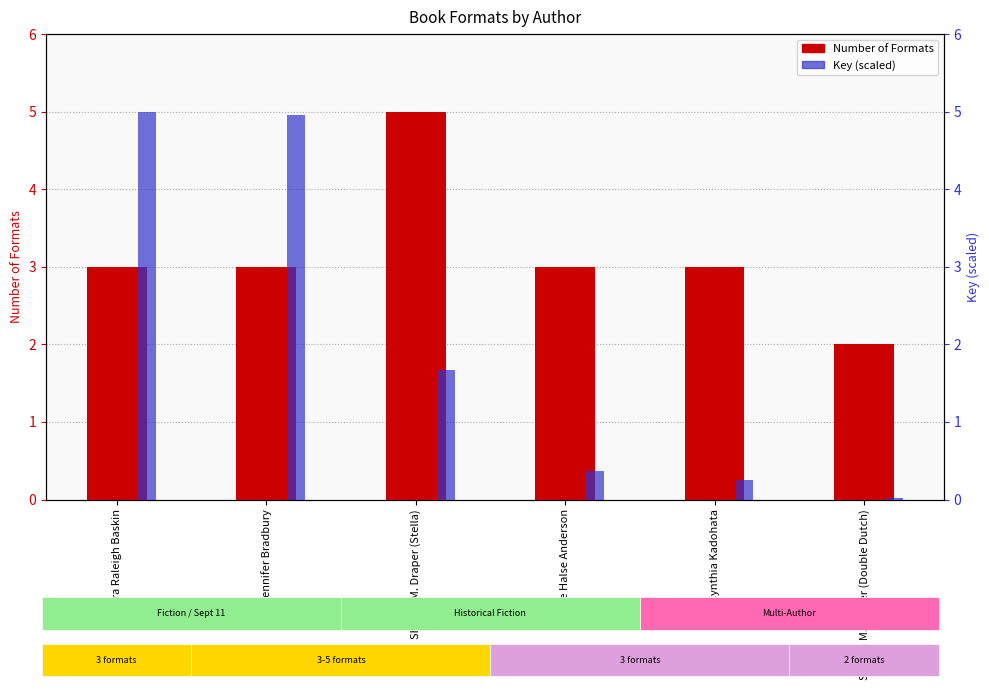

Which series has the widest spread of values?

Key (scaled)